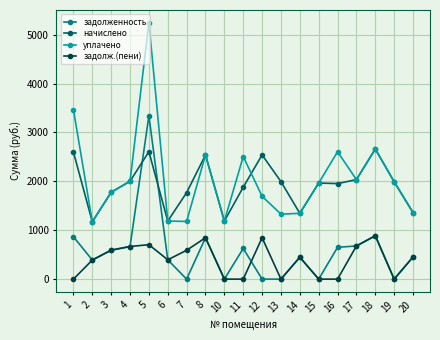

At which category is the sum across all series the highest?

5